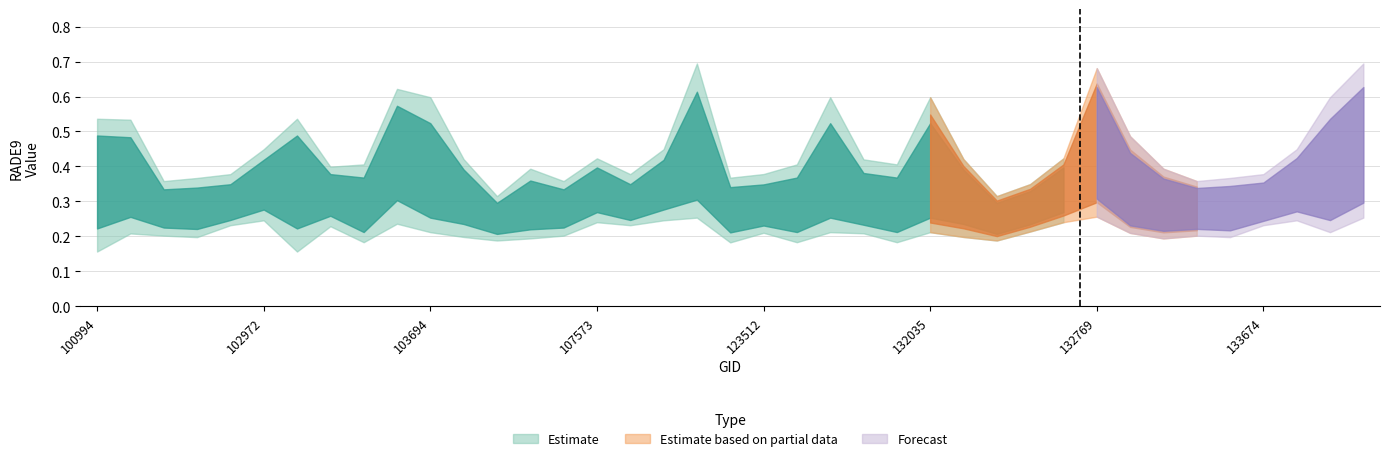

Reading left to right, list all the values displayed in this chart.

rade9_bin_1q: 0.2	0.2	0.2	0.2	0.2	0.2	0.2	0.2	0.2	0.2	0.2	0.2	0.2	0.2	0.2	0.2	0.2	0.2	0.3	0.2	0.2	0.2	0.2	0.2	0.2	0.2	0.2	0.2	0.2	0.2	0.3	0.2	0.2	0.2	0.2	0.2	0.2	0.2	0.3
rade9_bin_mdn: 0.4	0.4	0.3	0.3	0.3	0.3	0.4	0.3	0.3	0.5	0.4	0.3	0.3	0.3	0.3	0.3	0.3	0.3	0.4	0.3	0.3	0.3	0.4	0.3	0.3	0.4	0.3	0.3	0.3	0.3	0.5	0.3	0.3	0.3	0.3	0.3	0.3	0.4	0.4
rade9_bin_3q: 0.5	0.5	0.4	0.4	0.4	0.4	0.5	0.4	0.4	0.6	0.6	0.4	0.3	0.4	0.4	0.4	0.4	0.4	0.7	0.4	0.4	0.4	0.6	0.4	0.4	0.6	0.4	0.3	0.3	0.4	0.7	0.5	0.4	0.4	0.4	0.4	0.4	0.6	0.7